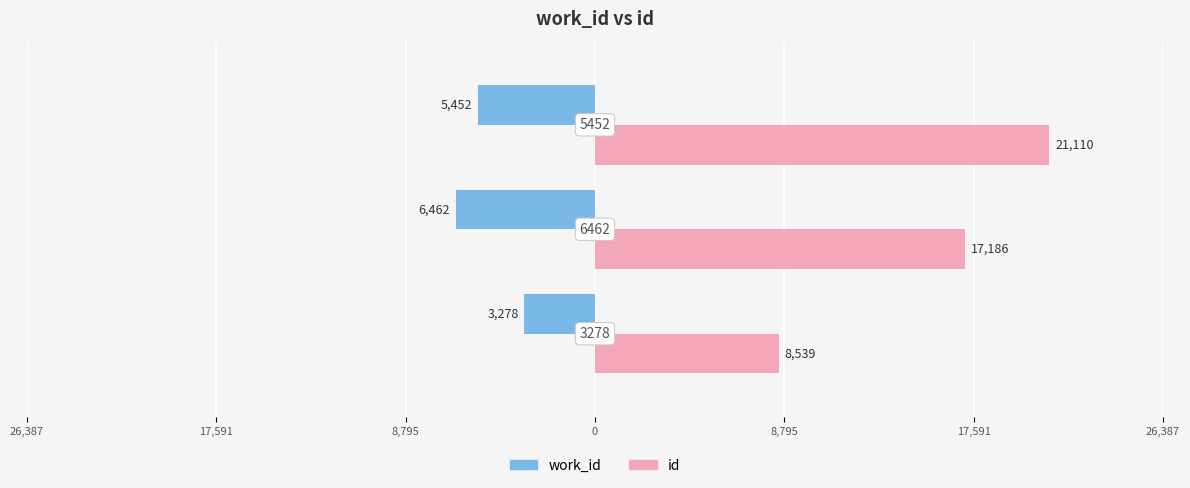

What is the average value of the id series?

15612